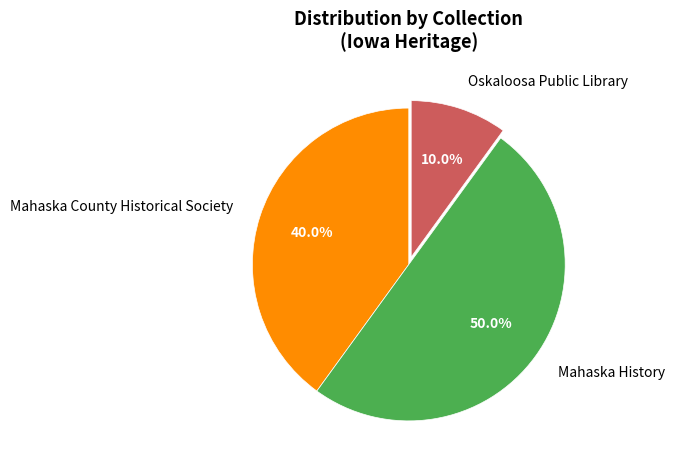

What is the majority slice?

Mahaska History